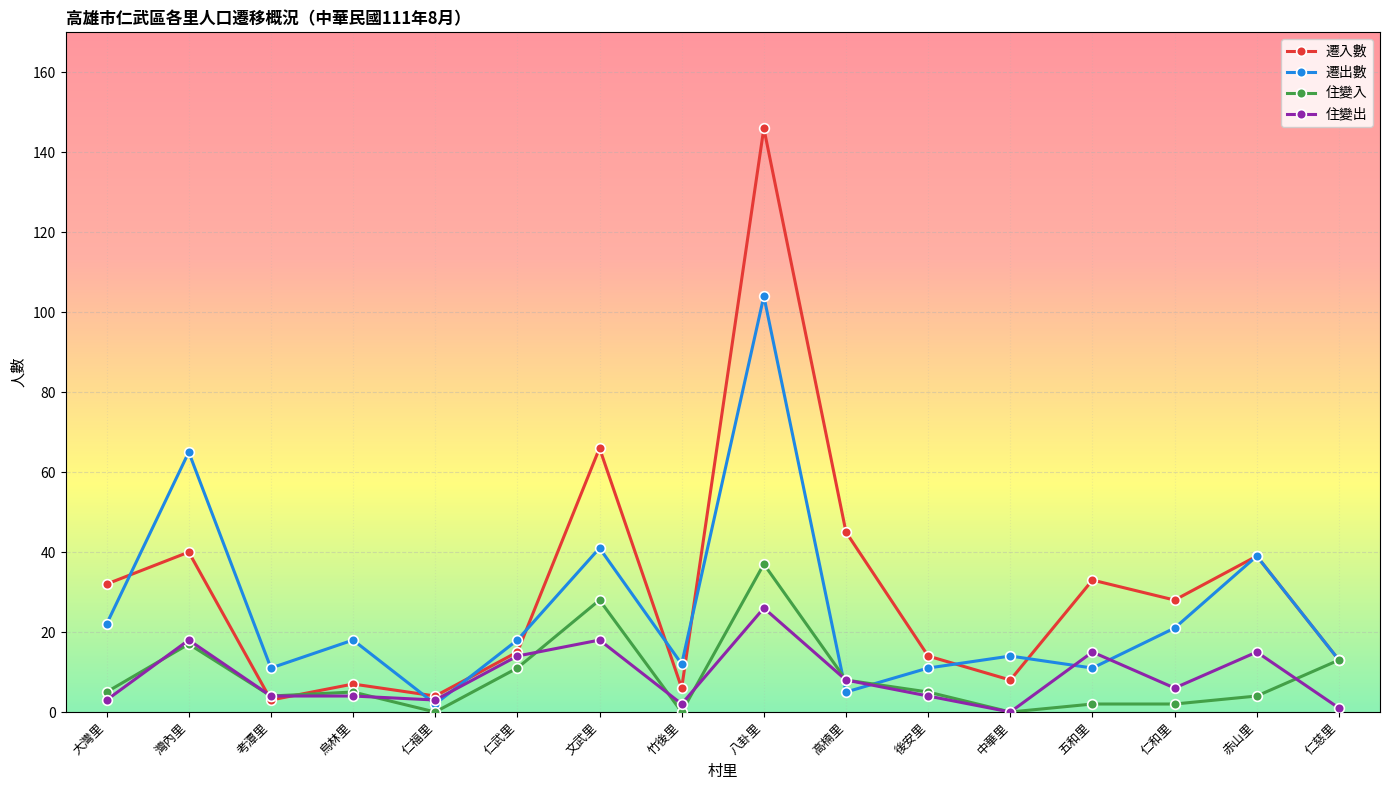

What is the total value across all series at 烏林里?

34